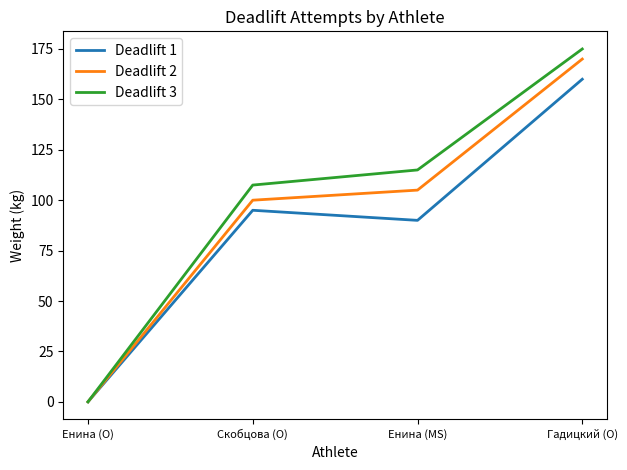

How many lines are shown in the chart?

3